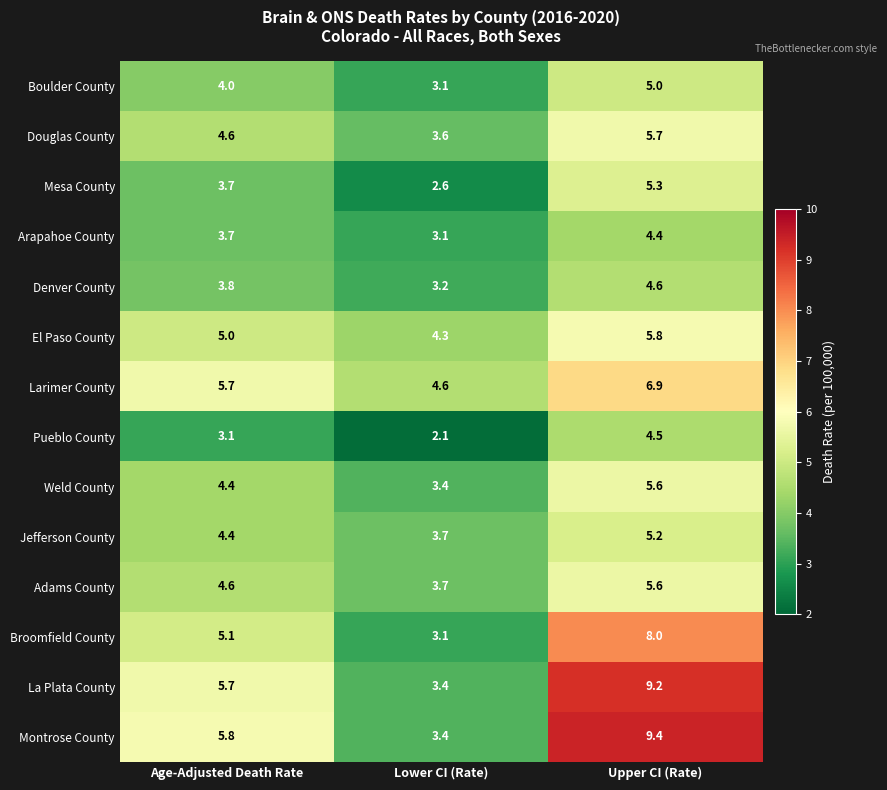

How many data points in Broomfield County are above 5?

2